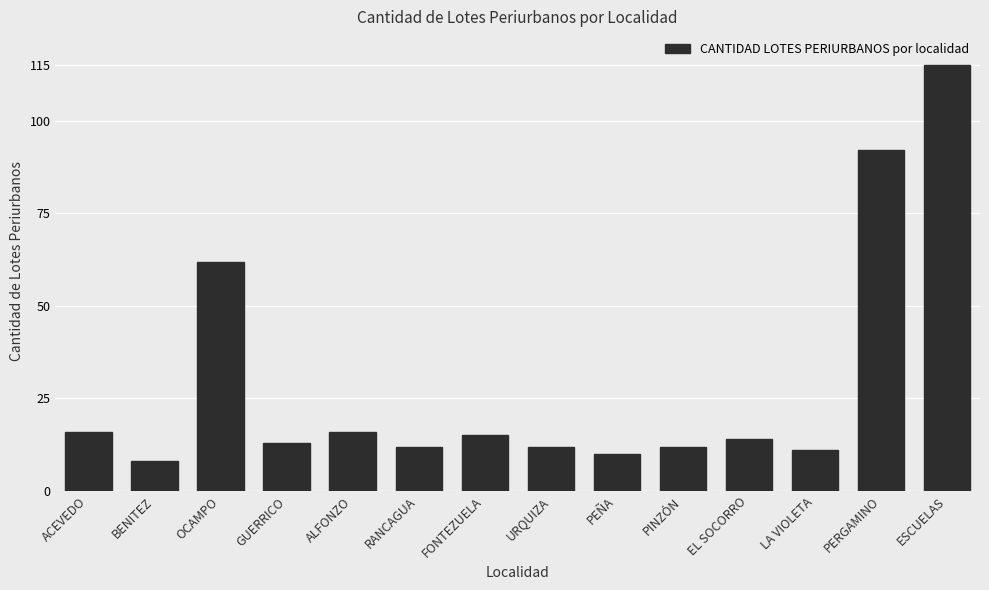

What is the minimum value shown in the chart?

8